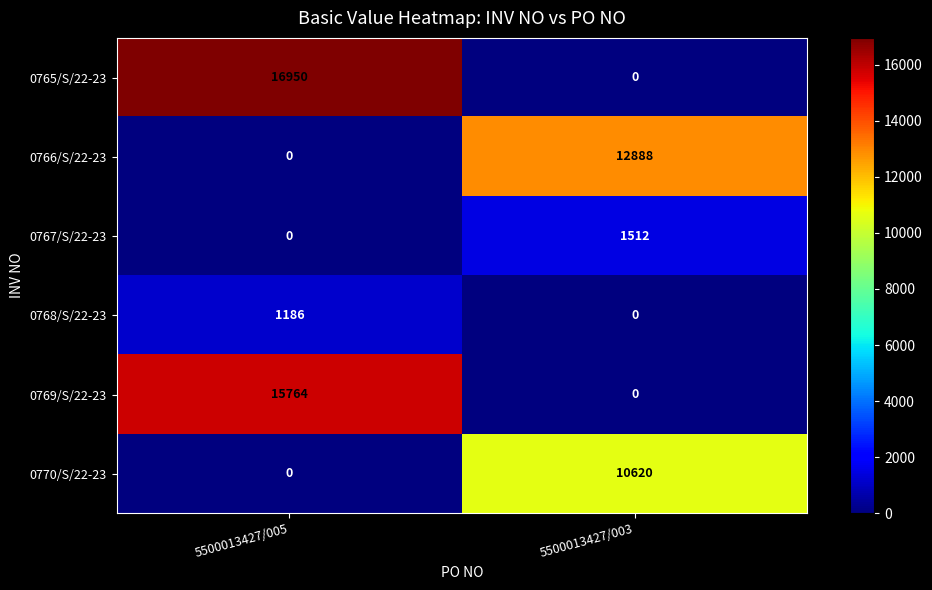

Reading left to right, transcribe all the data shown in this chart.

0765/S/22-23: 16950	0
0766/S/22-23: 0	12888
0767/S/22-23: 0	1512
0768/S/22-23: 1186	0
0769/S/22-23: 15764	0
0770/S/22-23: 0	10620